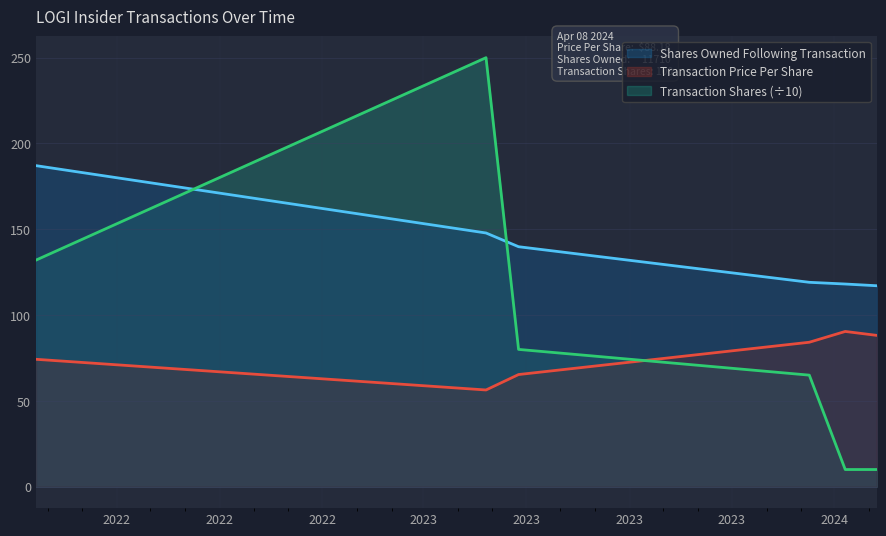

What is the value of the Transaction Shares point at the 1st from the left?

132.0